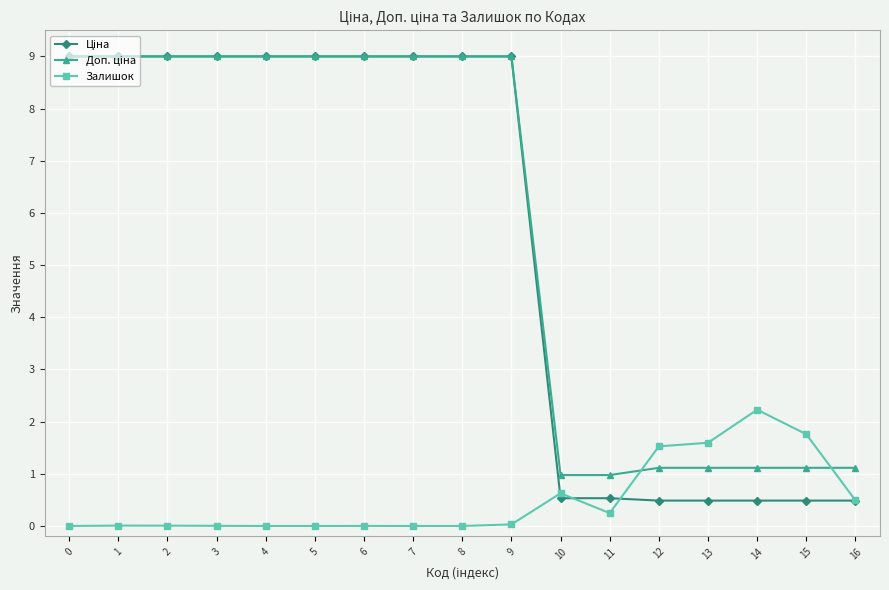

What is the greatest value displayed?

9.0